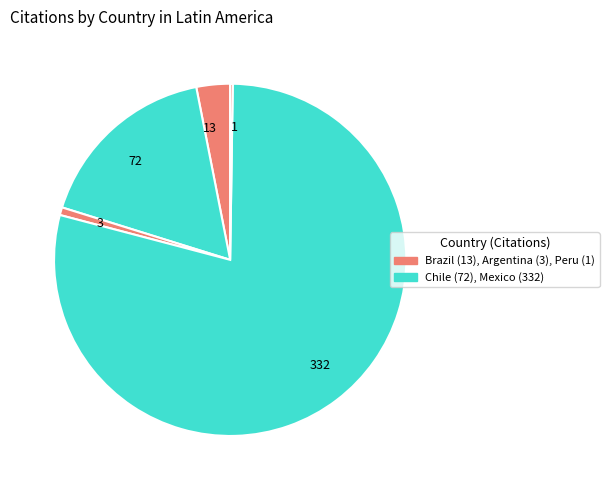

Is it true that 72 is 22% of the pie?

False